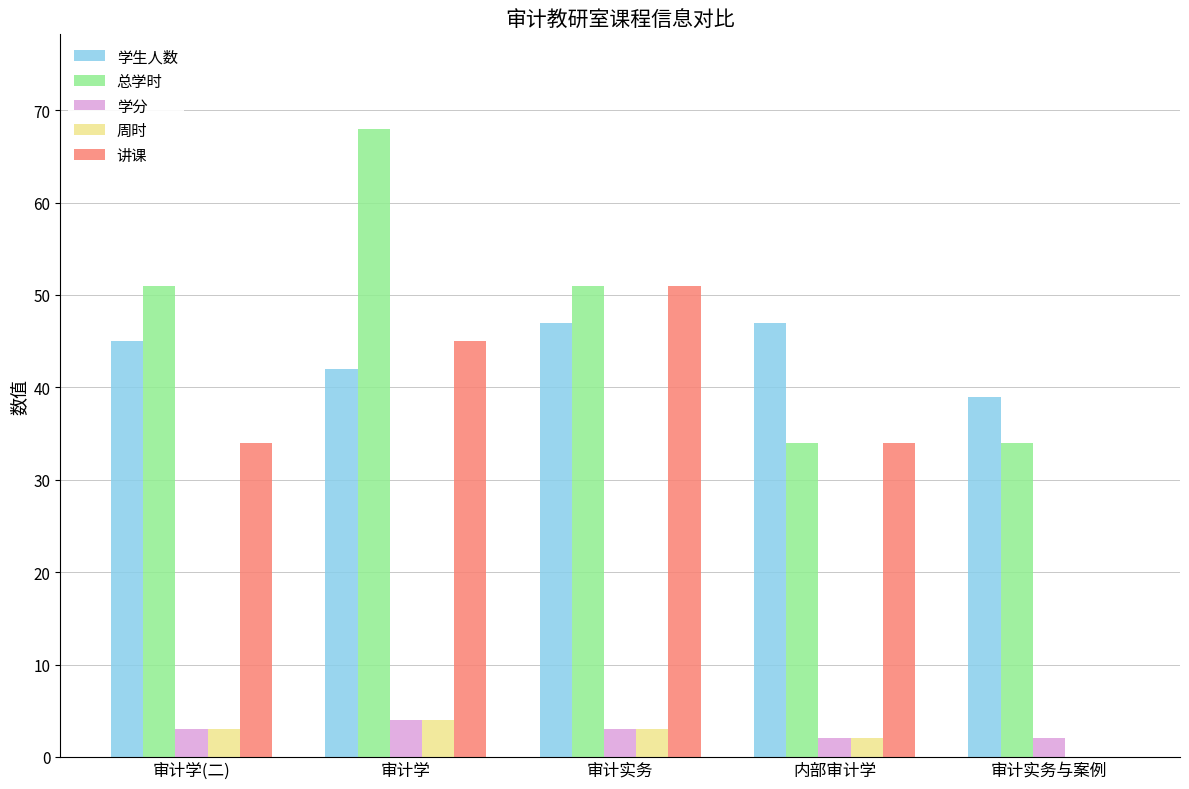

Is the value of 讲课 at 审计实务 greater than the value of 周时 at 审计实务与案例?

Yes